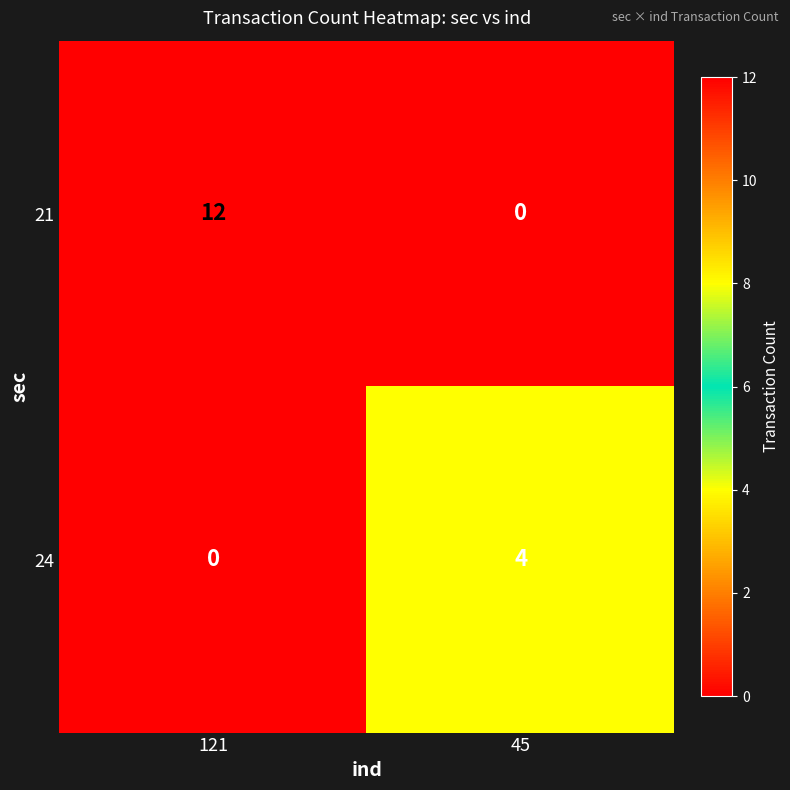

What is the difference between the highest and lowest values at 121?

12